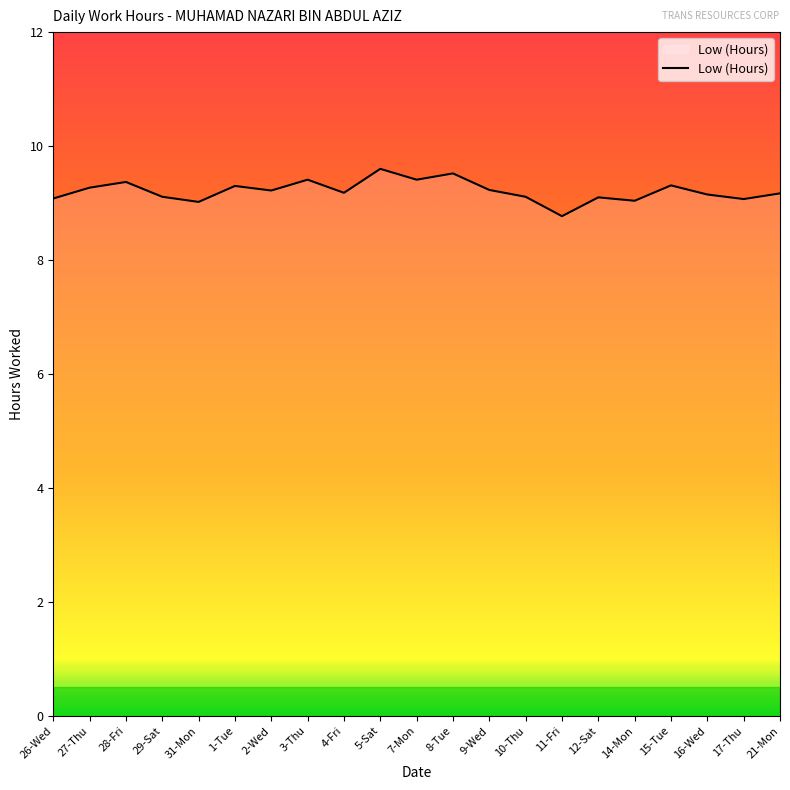

Between 9-Wed and 8-Tue, which is larger?

8-Tue